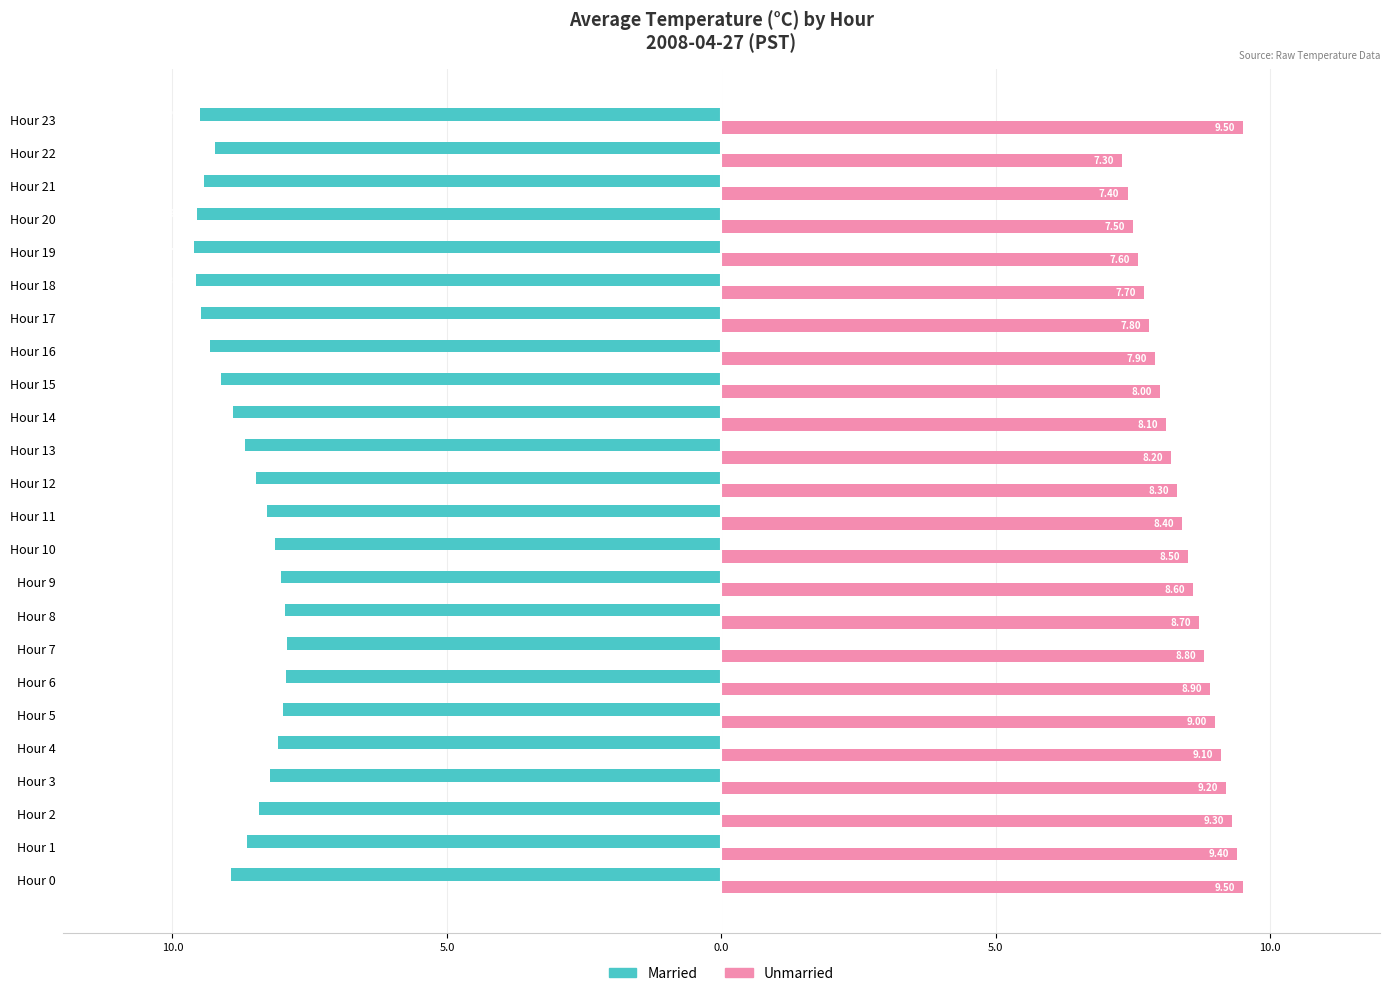

Which series has the largest total across all categories?

Unmarried